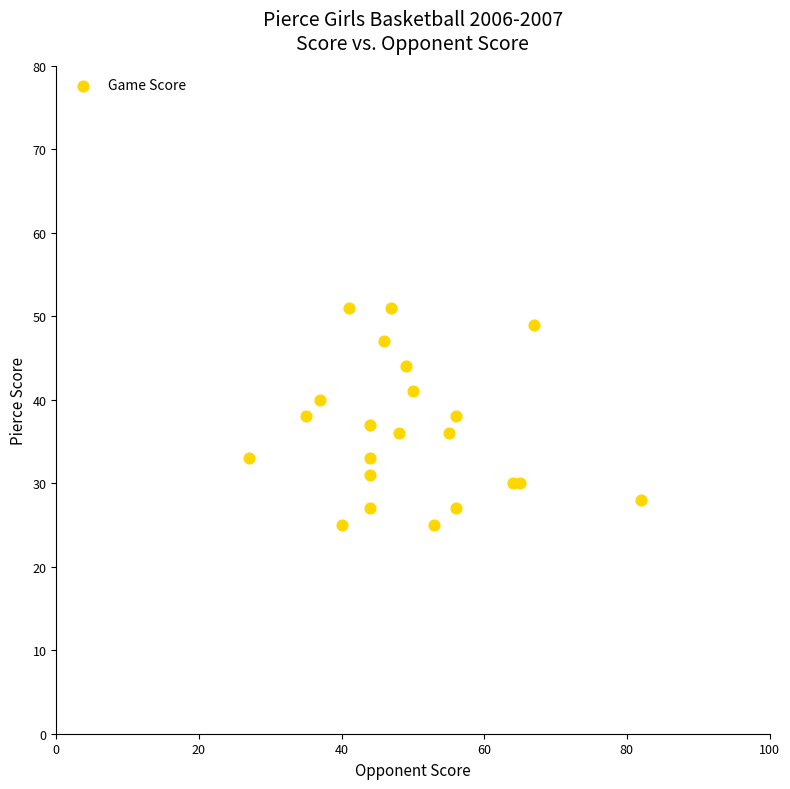

What is the range of Y values (max minus min)?

26